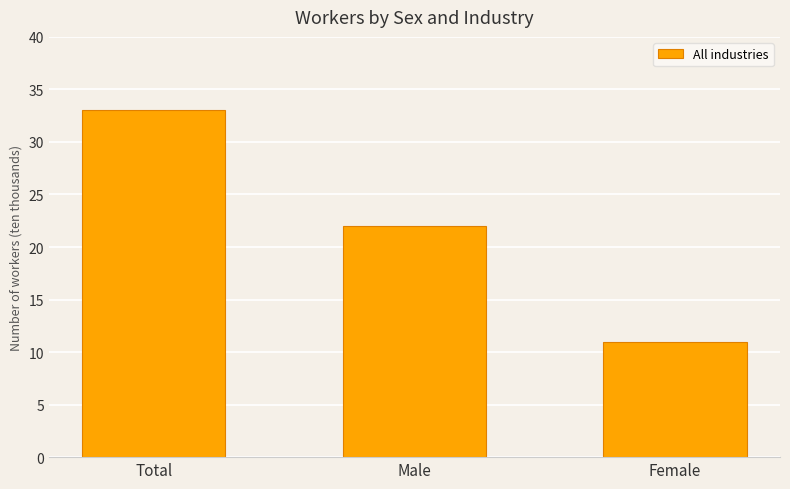

How many series are shown in this chart?

1